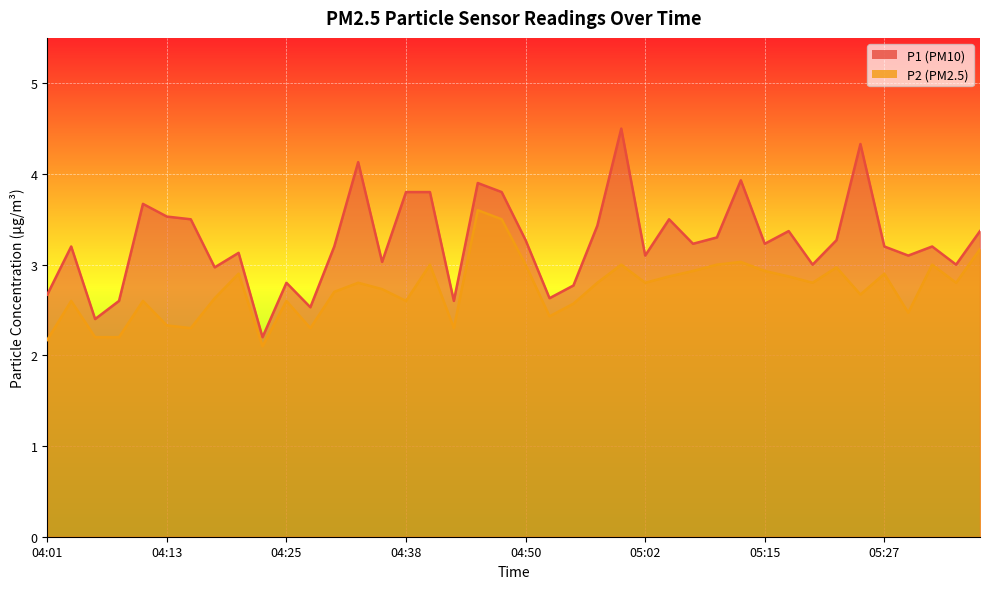

What is the spread (max minus min) of values at 04:43?

0.3